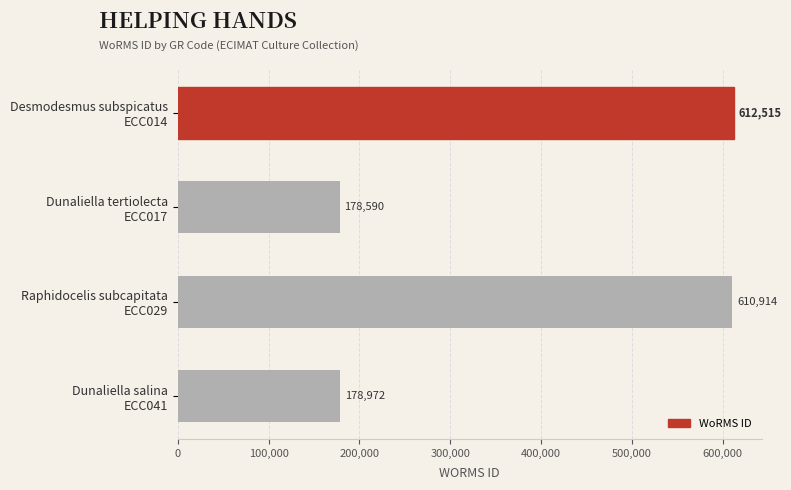

List the labels in order of value, smallest first.

Dunaliella tertiolecta
ECC017, Dunaliella salina
ECC041, Raphidocelis subcapitata
ECC029, Desmodesmus subspicatus
ECC014